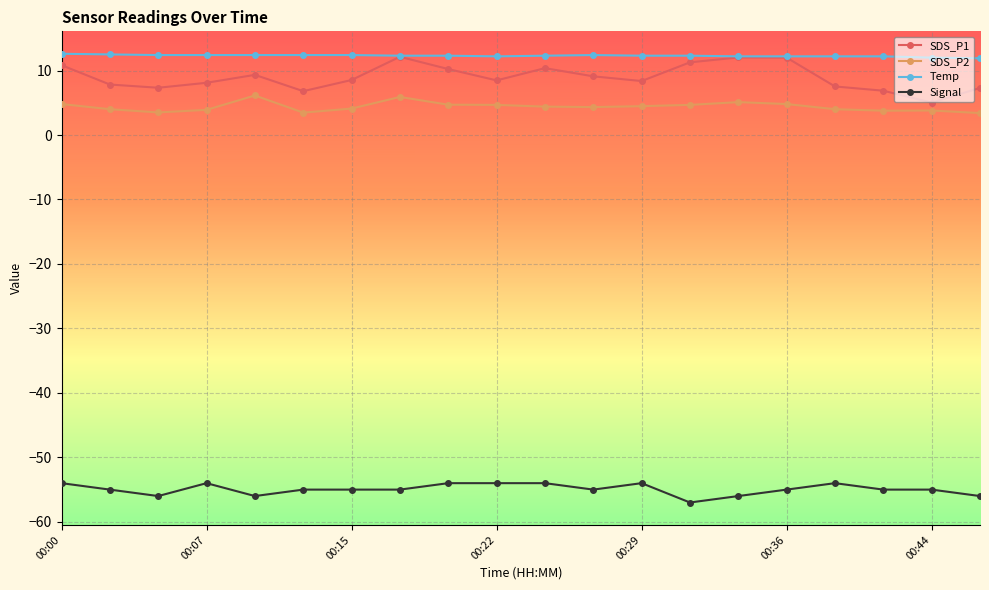

How many lines are shown in the chart?

4